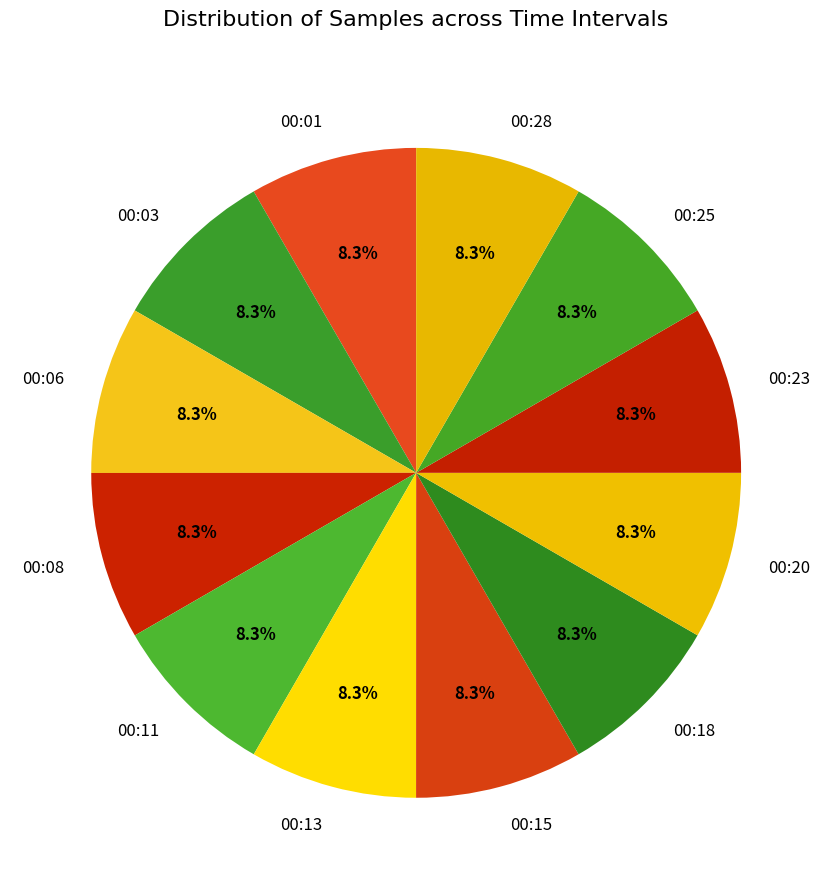

What percentage is NOT represented by 00:20?

91.7%